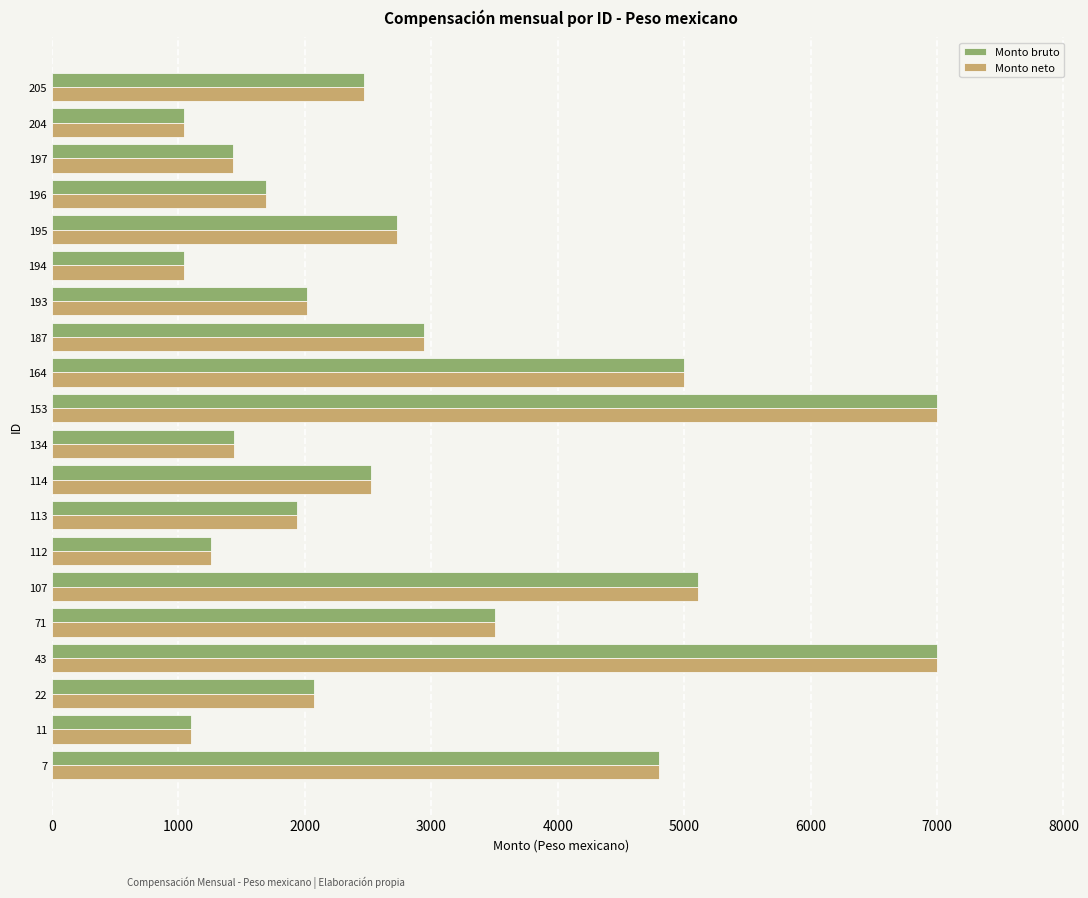

What are all the series names shown in the legend?

Monto bruto, Monto neto